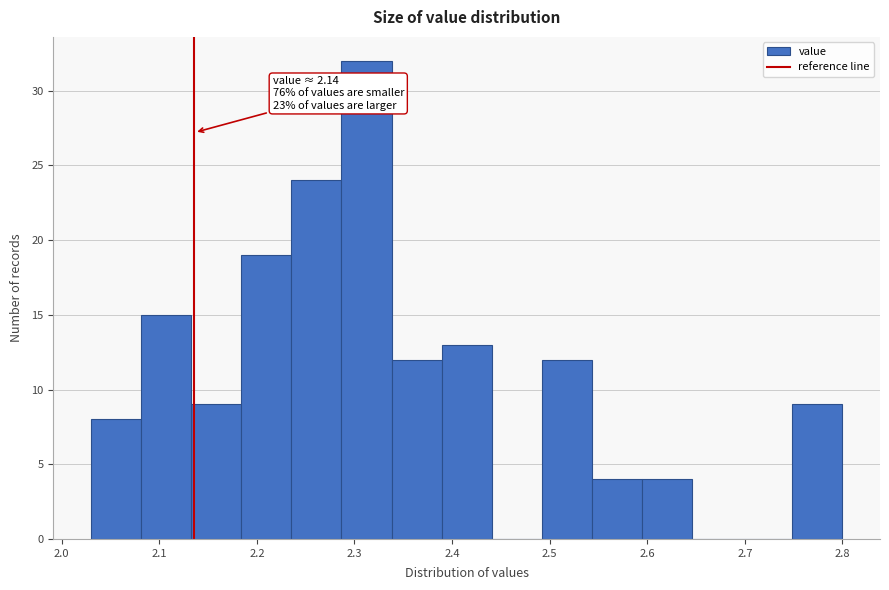

Which range on the x-axis has the tallest bar?

2.29 to 2.34